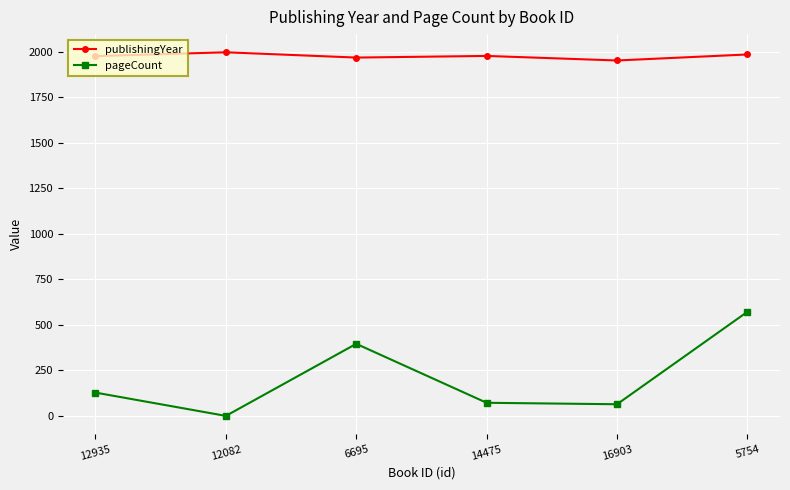

What is the label of the 5th point from the right?

12082